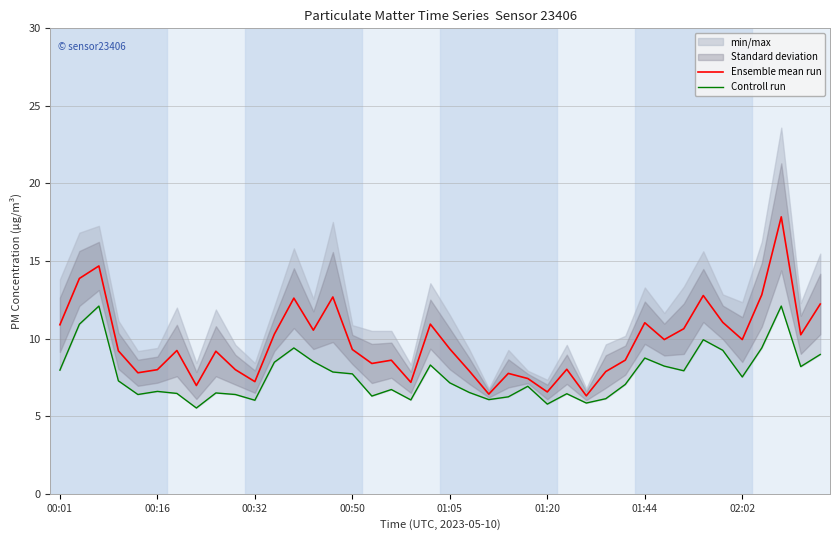

What is the highest value of the Controll run series?

12.1